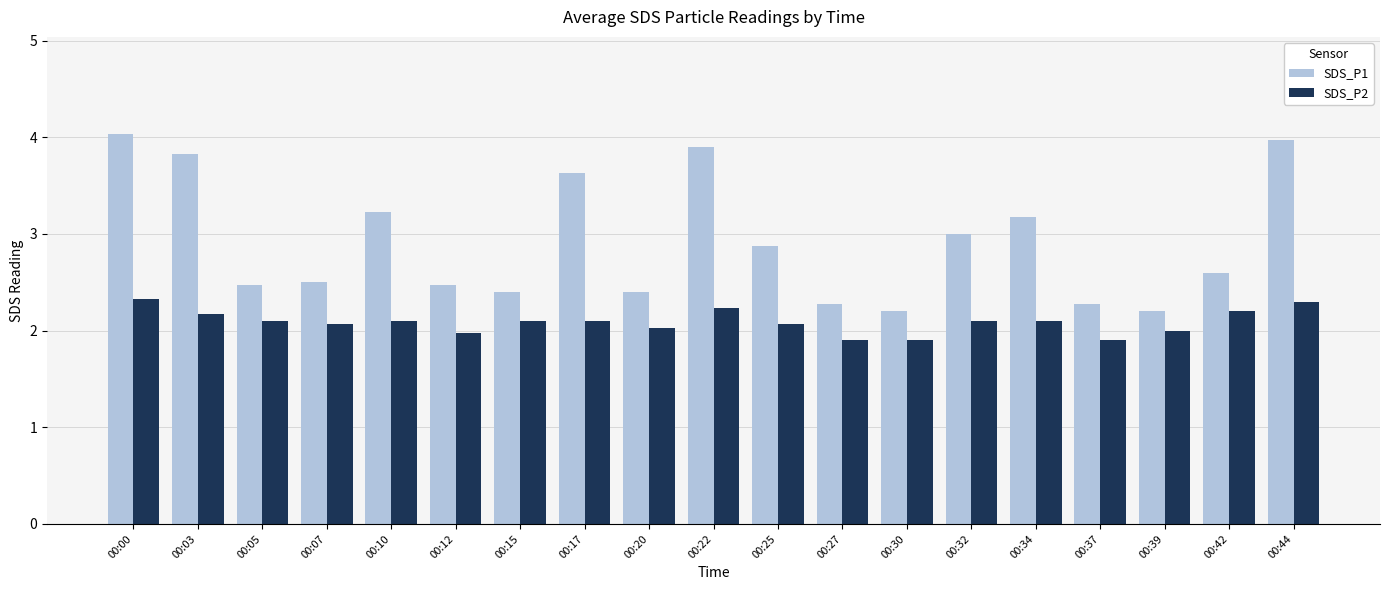

True or false: SDS_P1 has a value of 3.0 at 00:32.

True